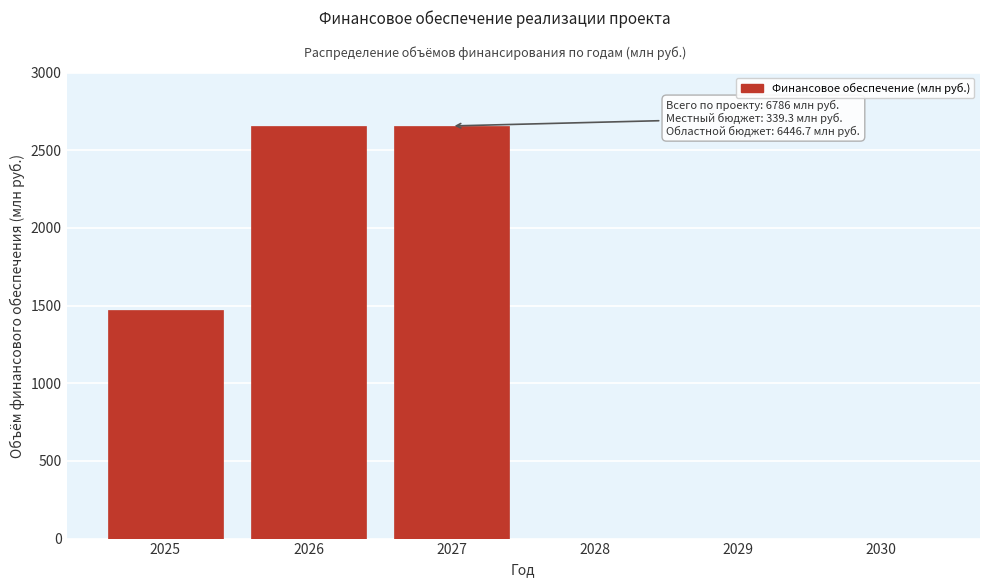

Reading right to left, list all the values displayed in this chart.

2030=0.0	2029=0.0	2028=0.0	2027=2655.9	2026=2655.9	2025=1474.2